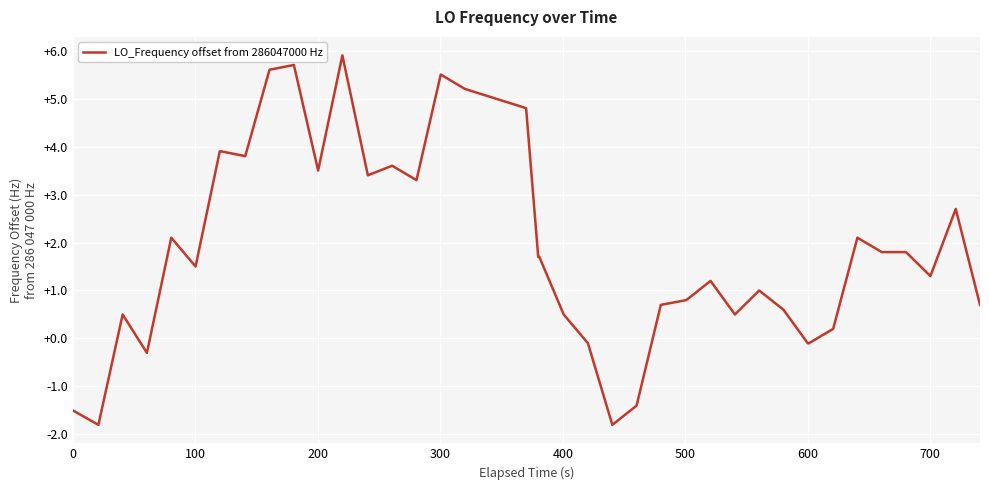

What is the average value?

1.9